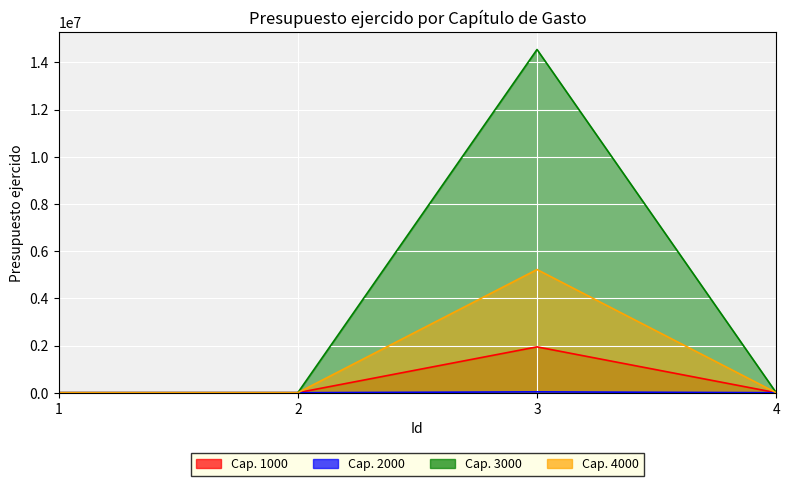

Which series has the widest spread of values?

3000